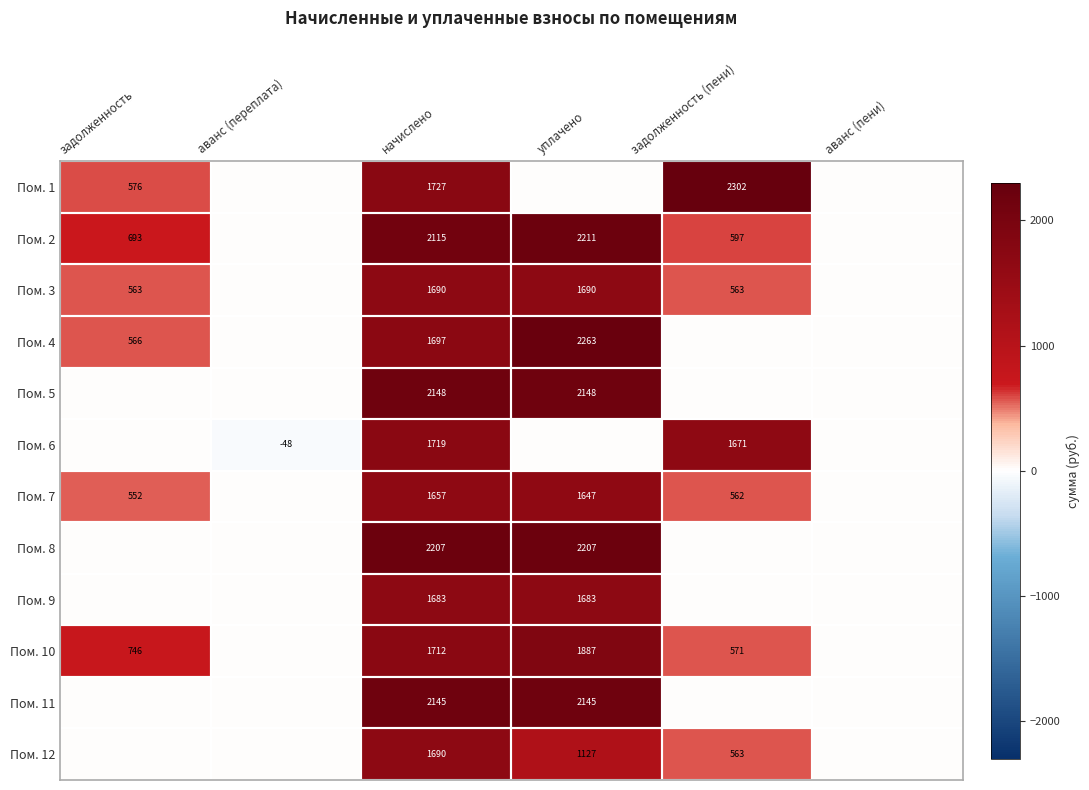

The value of Пом. 7 at начислено is 2532. True or false?

False